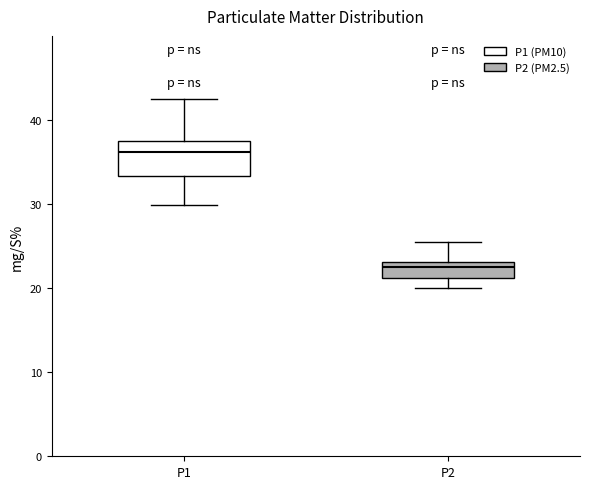

Reading left to right, read every box against the y-axis: the position of its median line, the range the box covers, and the ends of its whiskers. The values are not printed on the chart, so give them approximately, as read against the axis.

P1: median 36, box 33 to 37, whiskers 30 to 42
P2: median 23 (just below the box's upper edge), box 21 to 23, whiskers 20 to 25